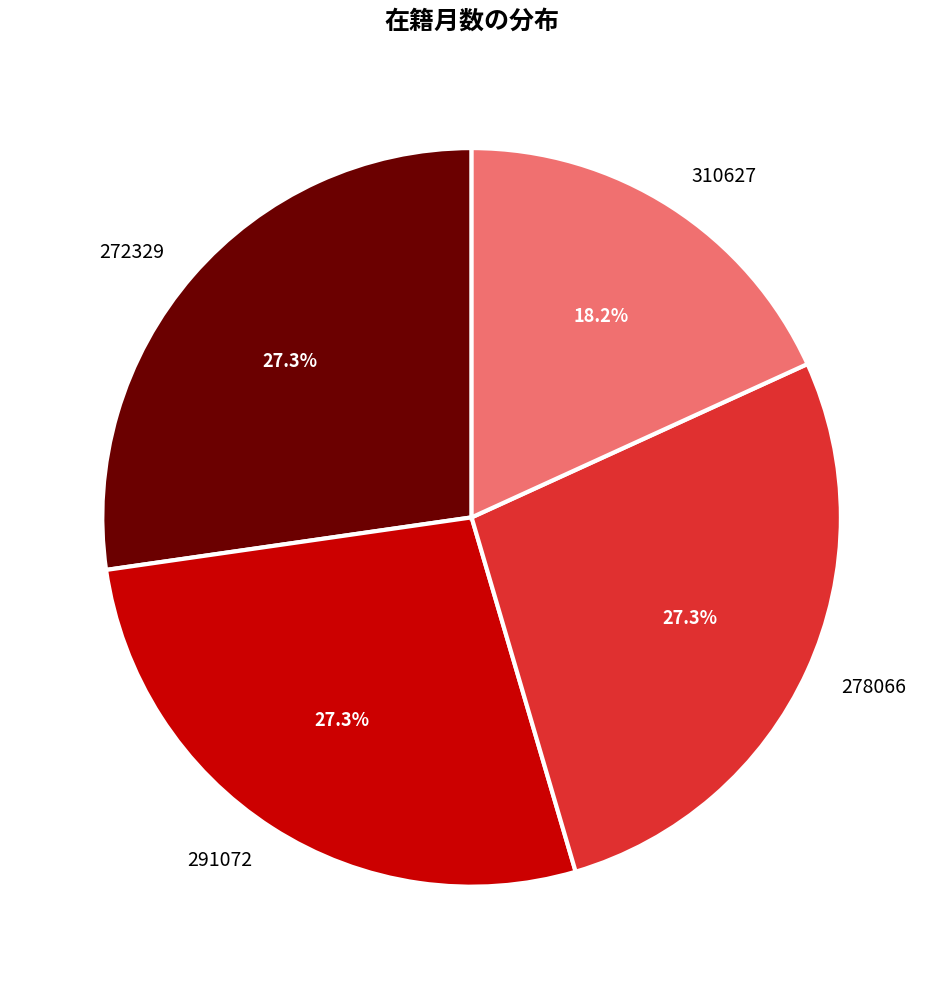

True or false: 310627 accounts for 10% of the total.

False